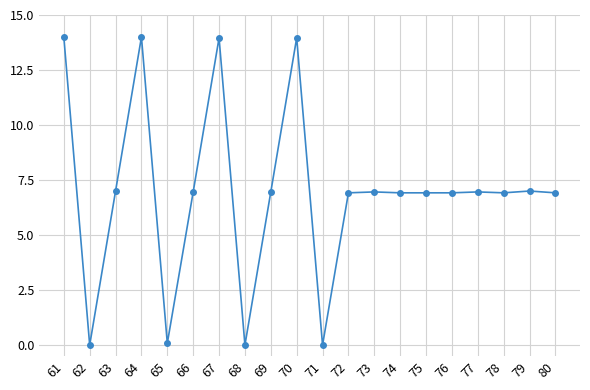

At which label does the data first exceed 6?

61